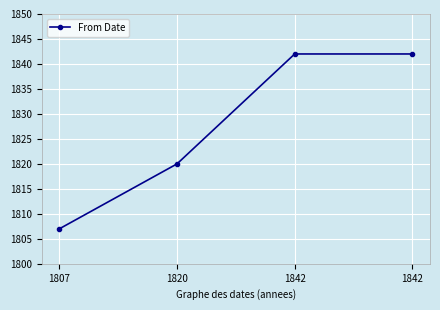

Does the chart display data point markers on the line(s)?

Yes